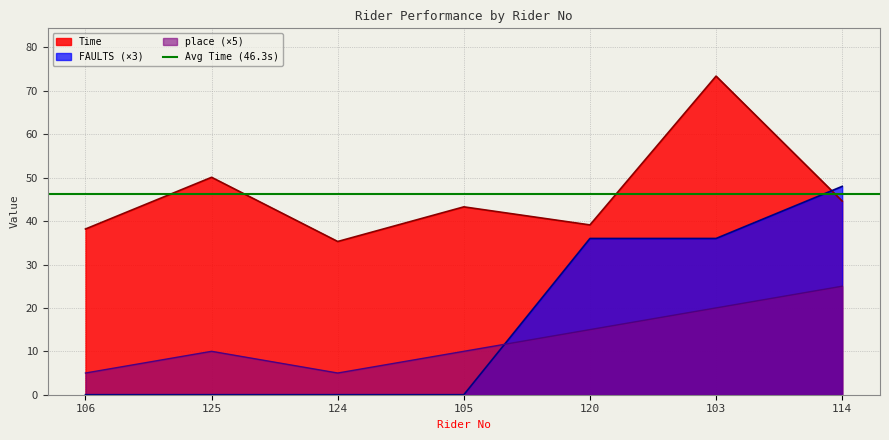

Which series has the widest spread of values?

FAULTS